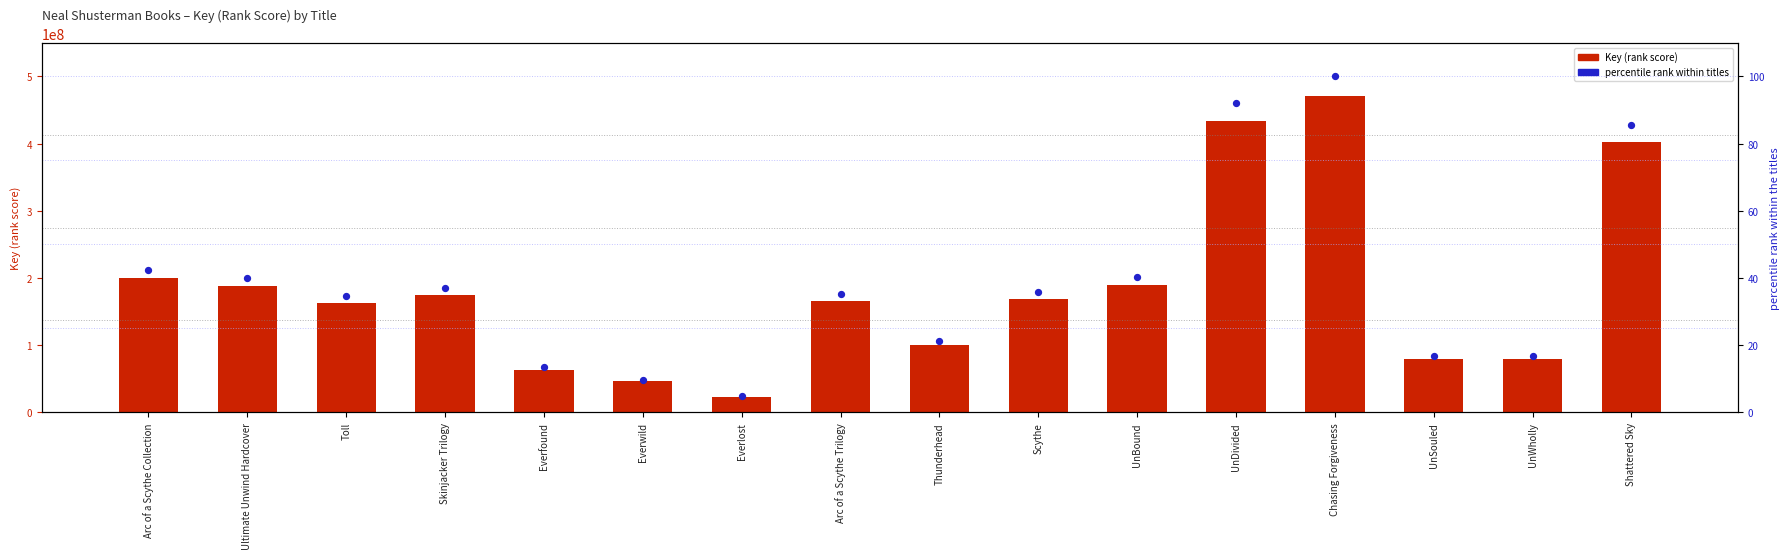

Is the value of Key (rank score) at Chasing Forgiveness greater than the value of percentile rank within titles at Thunderhead?

Yes